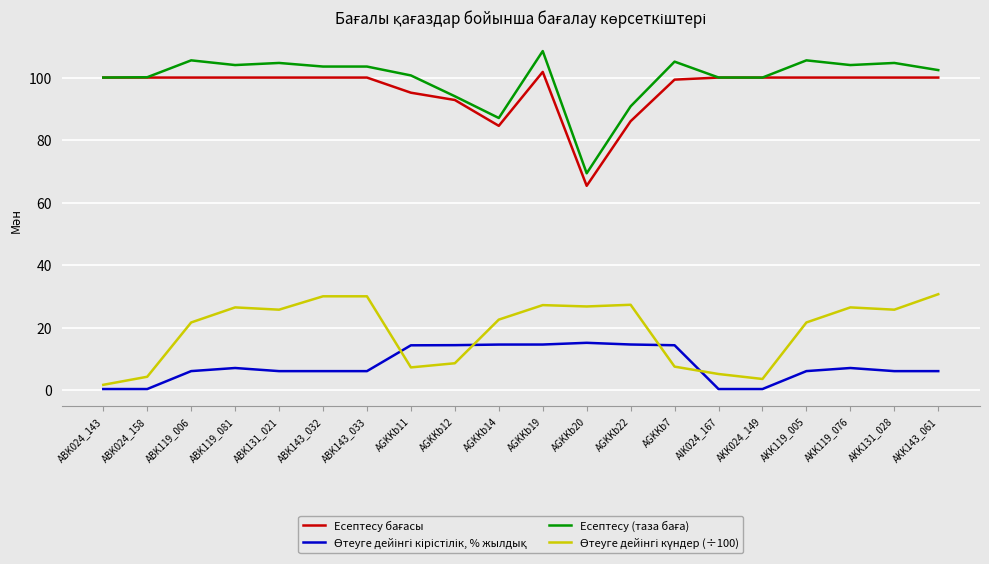

What is the spread (max minus min) of values at AGKKb11?

93.4